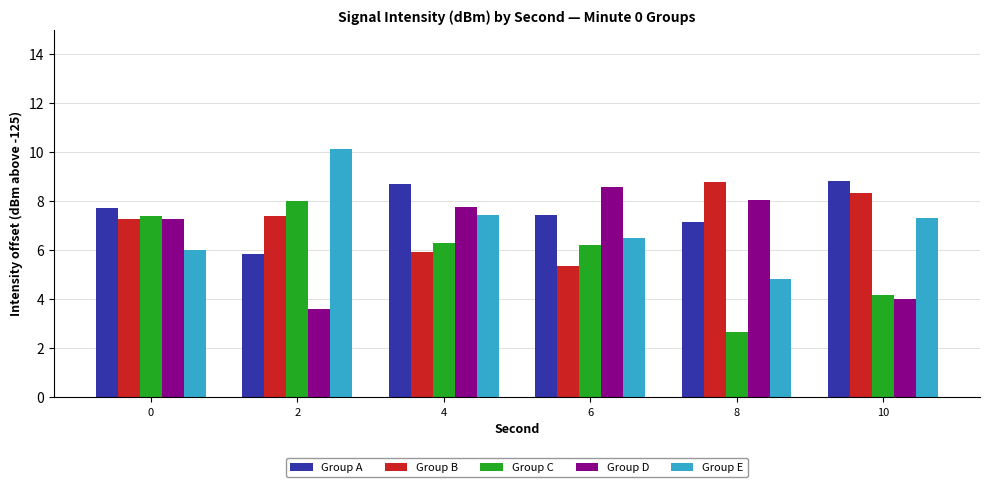

How many bars are there in each group?

5